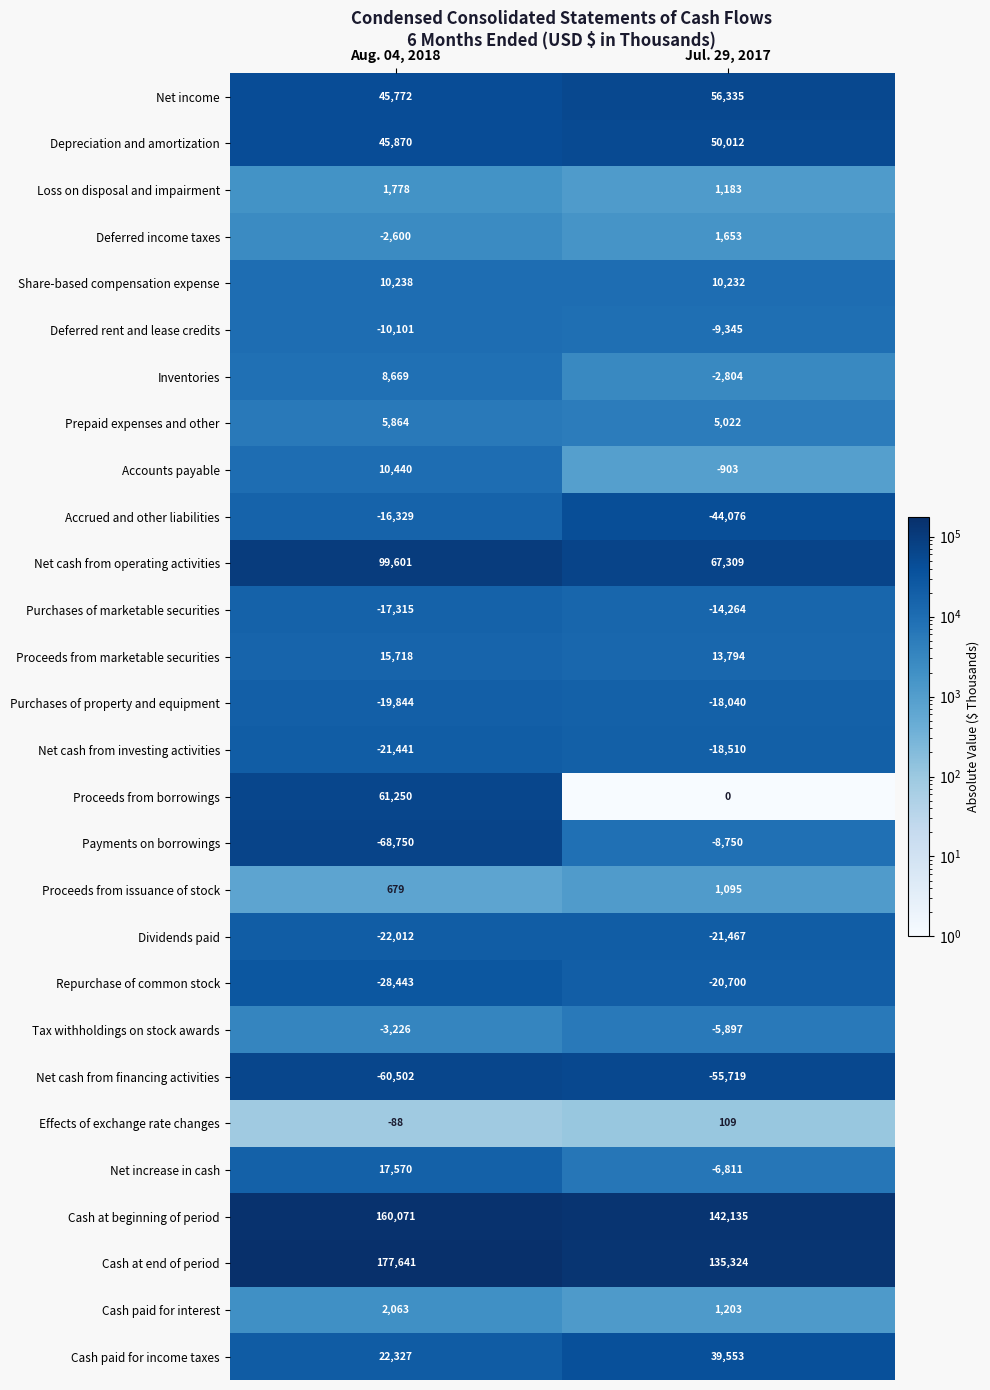

How many categories are shown in the chart?

2